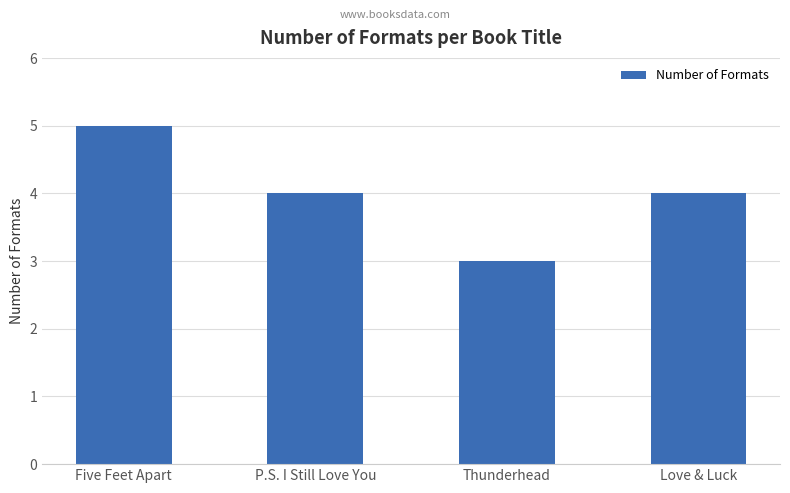

What is the greatest value displayed?

5